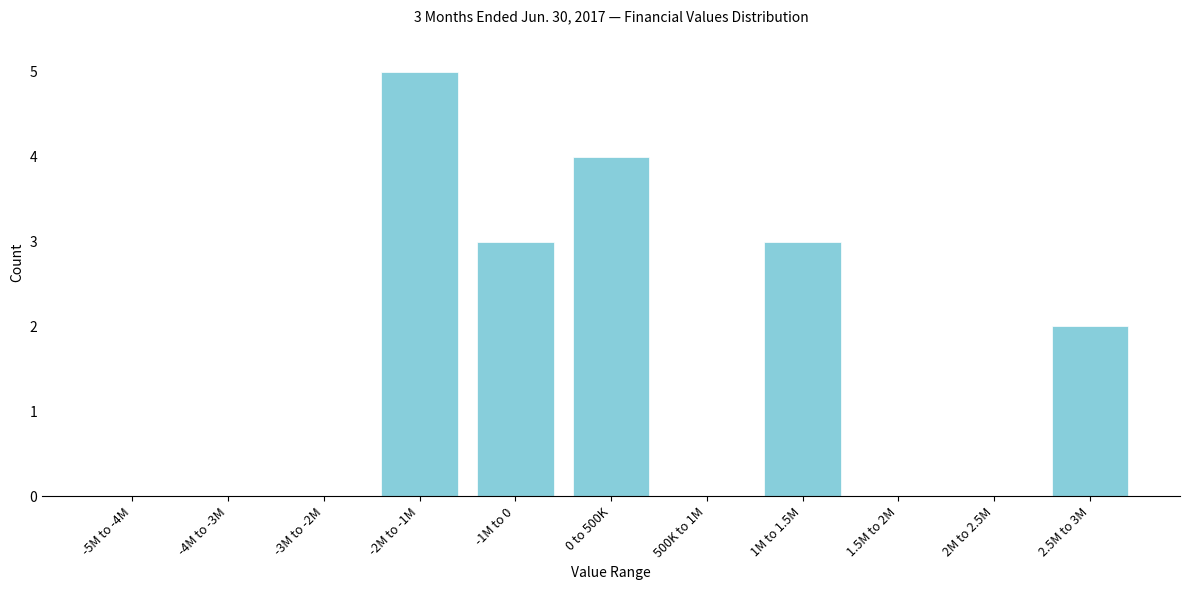

Reading left to right, what are all the values shown in this chart?

-5M to -4M=0	-4M to -3M=0	-3M to -2M=0	-2M to -1M=5	-1M to 0=3	0 to 500K=4	500K to 1M=0	1M to 1.5M=3	1.5M to 2M=0	2M to 2.5M=0	2.5M to 3M=2